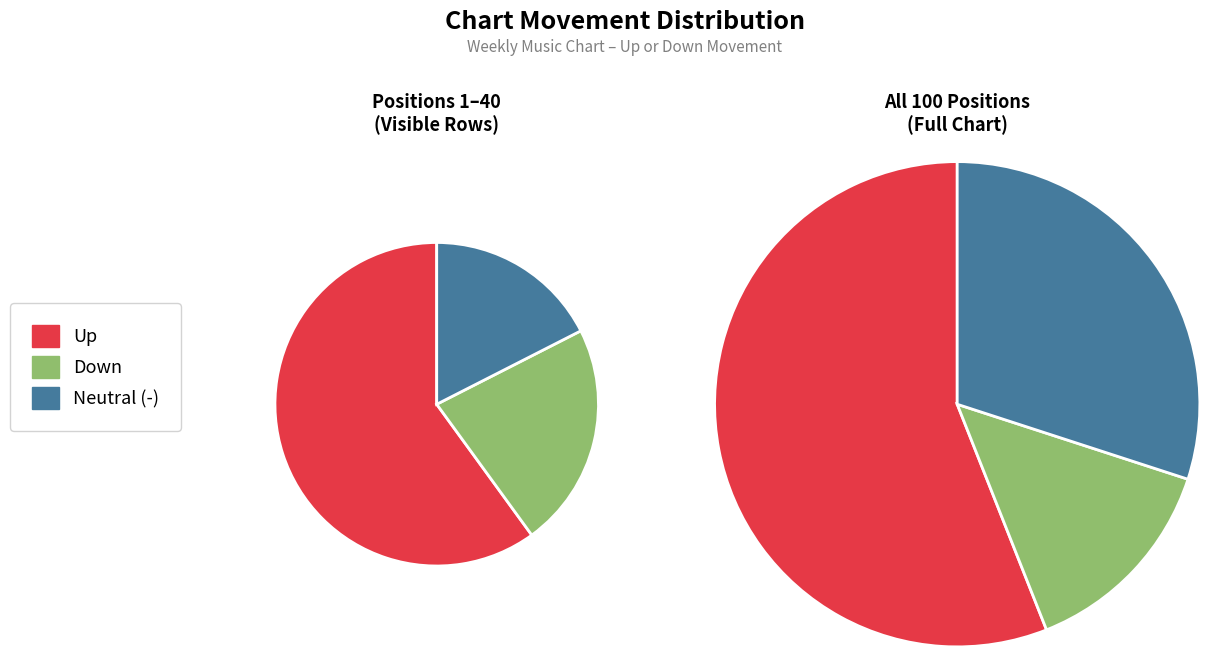

What is the largest slice in the pie chart?

up